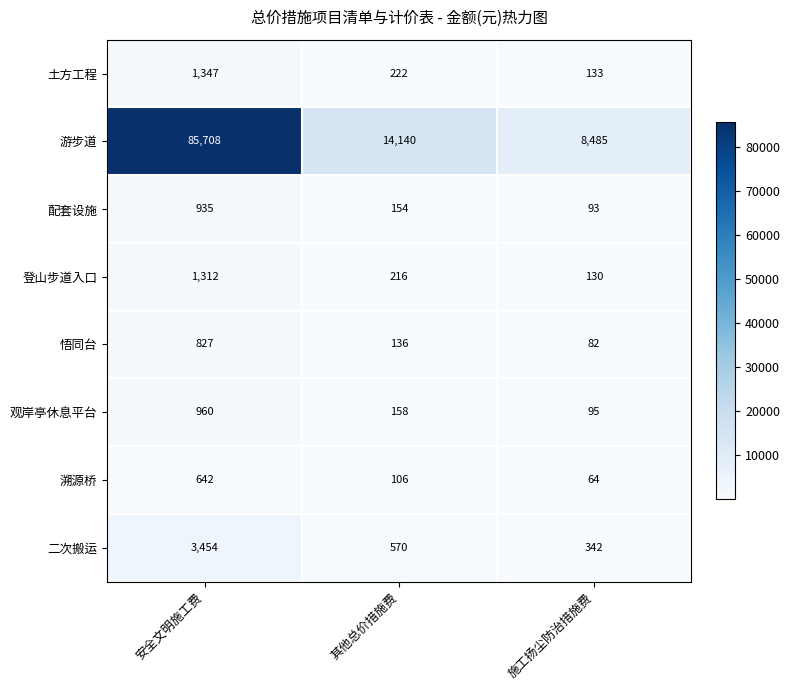

What is the minimum value for 游步道?

8485